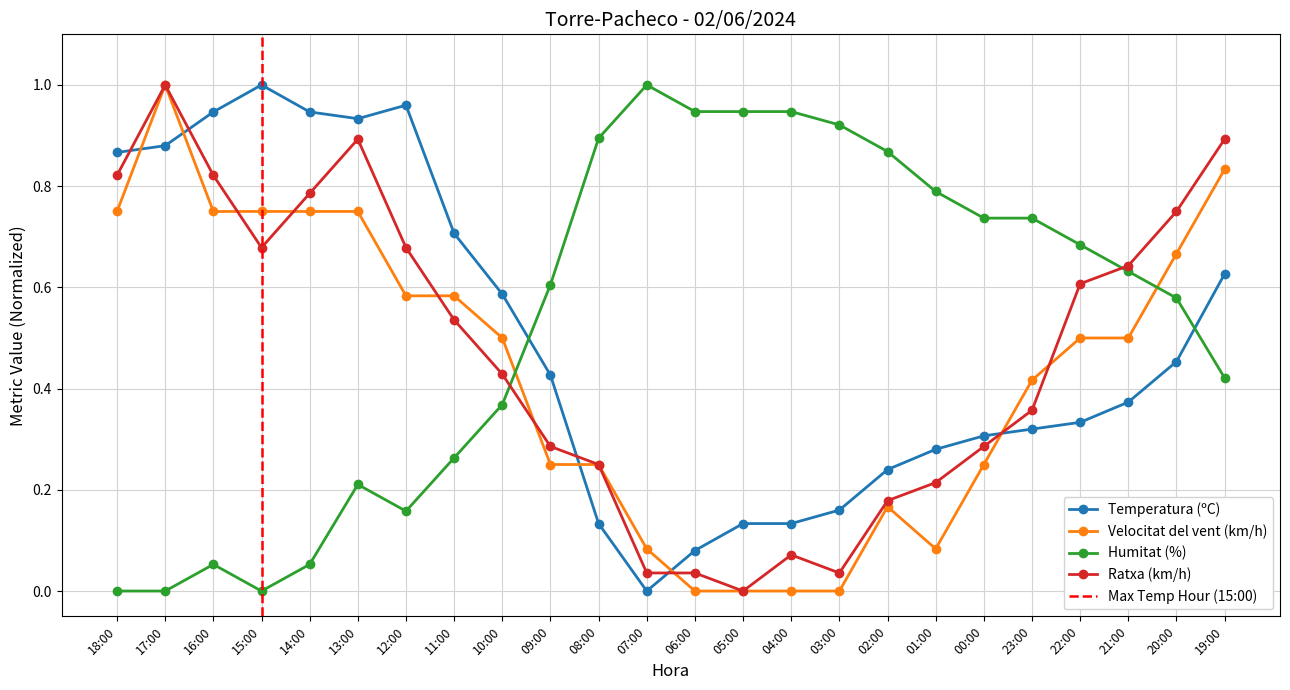

Reading left to right, transcribe all the data shown in this chart.

Temperatura (ºC): 18:00=0.9	17:00=0.9	16:00=0.9	15:00=1.0	14:00=0.9	13:00=0.9	12:00=1.0	11:00=0.7	10:00=0.6	09:00=0.4	08:00=0.1	07:00=0.0	06:00=0.1	05:00=0.1	04:00=0.1	03:00=0.2	02:00=0.2	01:00=0.3	00:00=0.3	23:00=0.3	22:00=0.3	21:00=0.4	20:00=0.5	19:00=0.6
Velocitat del vent (km/h): 18:00=0.8	17:00=1.0	16:00=0.8	15:00=0.8	14:00=0.8	13:00=0.8	12:00=0.6	11:00=0.6	10:00=0.5	09:00=0.2	08:00=0.2	07:00=0.1	06:00=0.0	05:00=0.0	04:00=0.0	03:00=0.0	02:00=0.2	01:00=0.1	00:00=0.2	23:00=0.4	22:00=0.5	21:00=0.5	20:00=0.7	19:00=0.8
Humitat (%): 18:00=0.0	17:00=0.0	16:00=0.1	15:00=0.0	14:00=0.1	13:00=0.2	12:00=0.2	11:00=0.3	10:00=0.4	09:00=0.6	08:00=0.9	07:00=1.0	06:00=0.9	05:00=0.9	04:00=0.9	03:00=0.9	02:00=0.9	01:00=0.8	00:00=0.7	23:00=0.7	22:00=0.7	21:00=0.6	20:00=0.6	19:00=0.4
Ratxa (km/h): 18:00=0.8	17:00=1.0	16:00=0.8	15:00=0.7	14:00=0.8	13:00=0.9	12:00=0.7	11:00=0.5	10:00=0.4	09:00=0.3	08:00=0.2	07:00=0.0	06:00=0.0	05:00=0.0	04:00=0.1	03:00=0.0	02:00=0.2	01:00=0.2	00:00=0.3	23:00=0.4	22:00=0.6	21:00=0.6	20:00=0.8	19:00=0.9